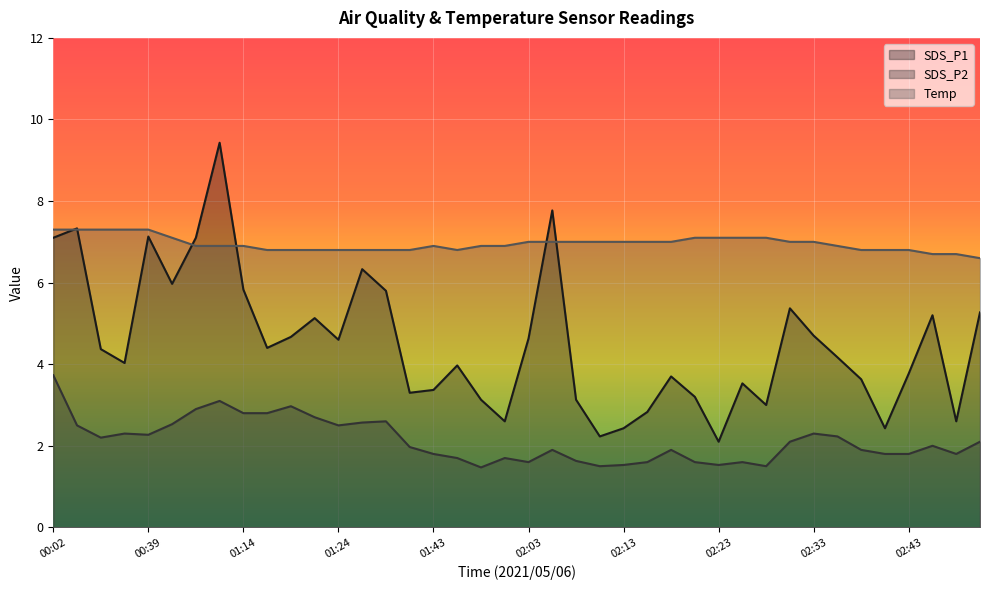

What is the label of the 20th point from the left?

02:01